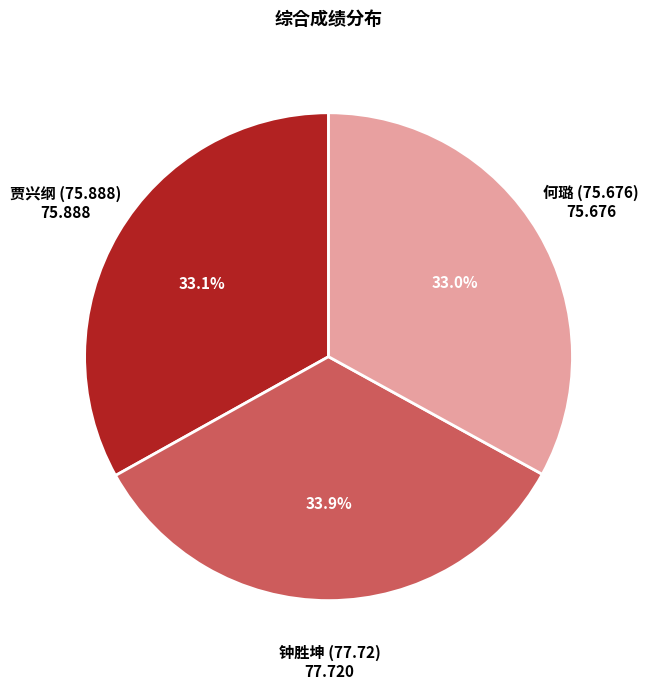

Does any single category account for the majority?

No